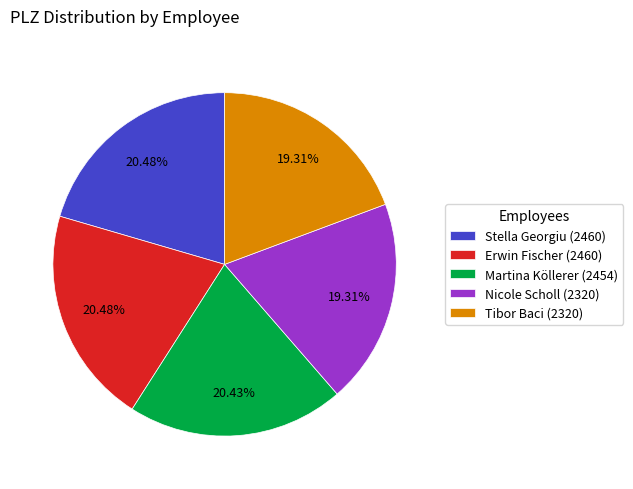

What percentage is the Martina Köllerer slice, to the nearest percent?

20%